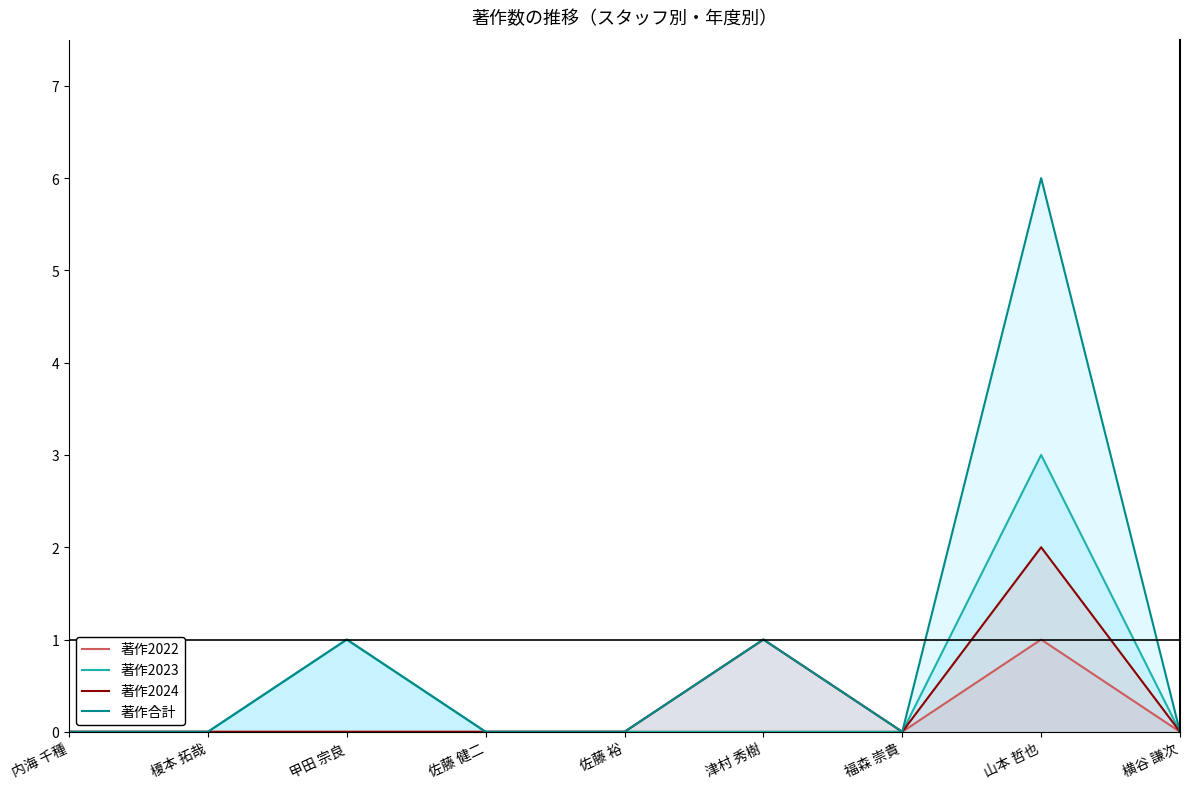

True or false: 著作合計 and 著作2024 intersect in this chart.

False